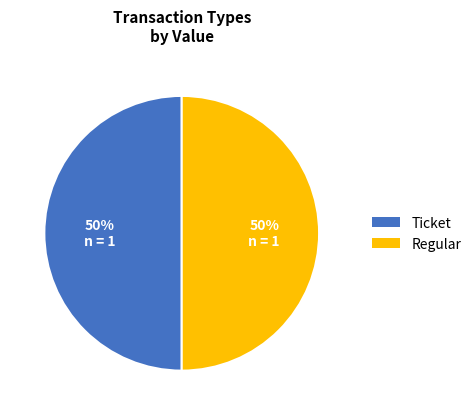

Is the sum of Regular and Ticket greater than half?

Yes